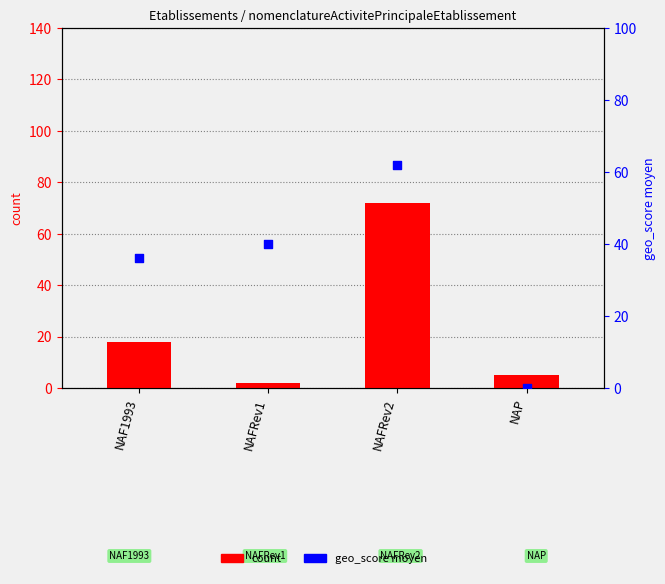

Which series has the widest spread of Y values?

count